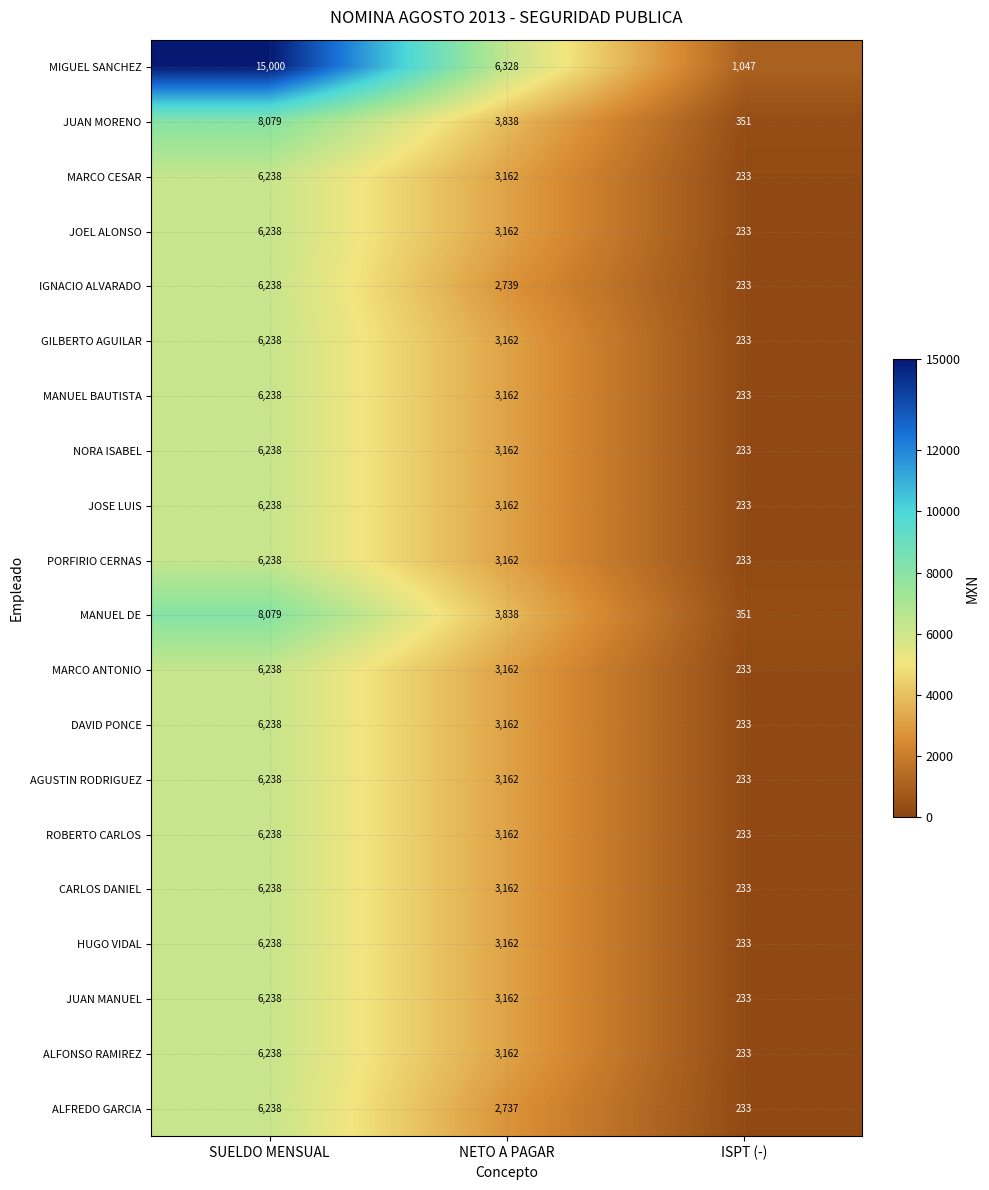

What is the average value of the IGNACIO ALVARADO series?

3070